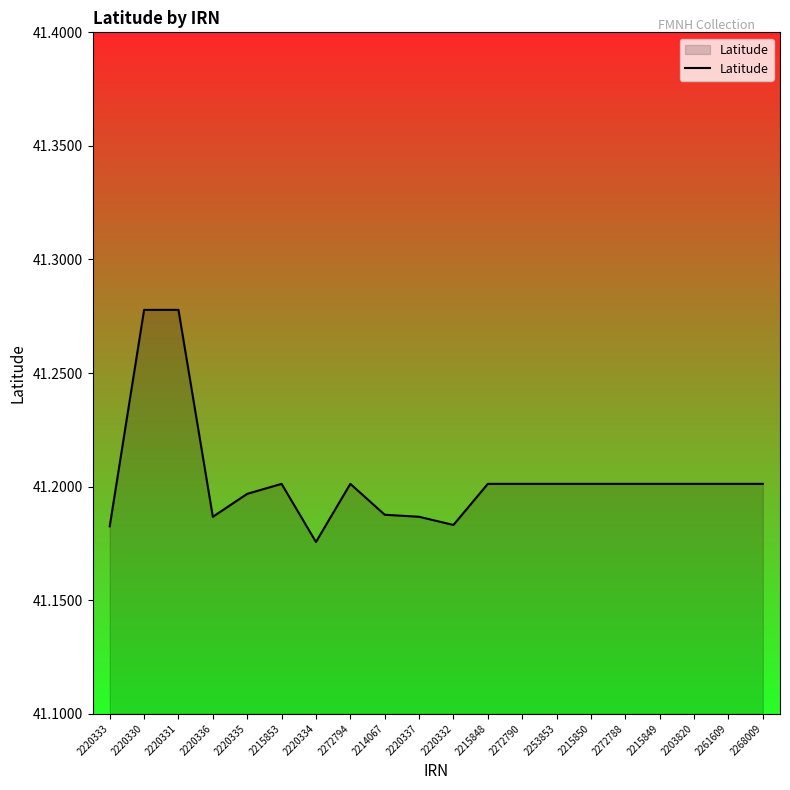

Where is the first local minimum?

2220336